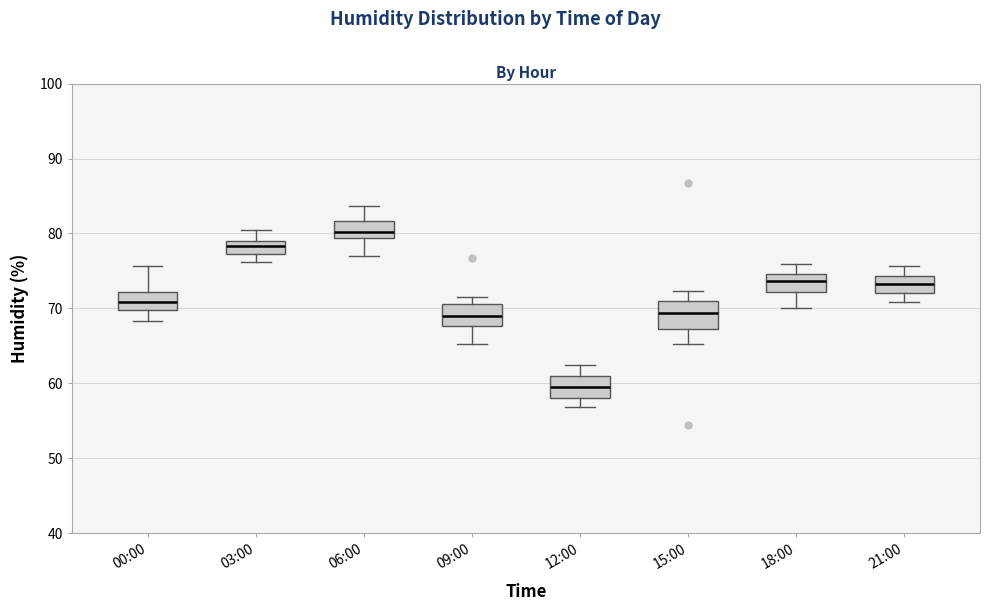

Which box's median line is the highest?

06:00